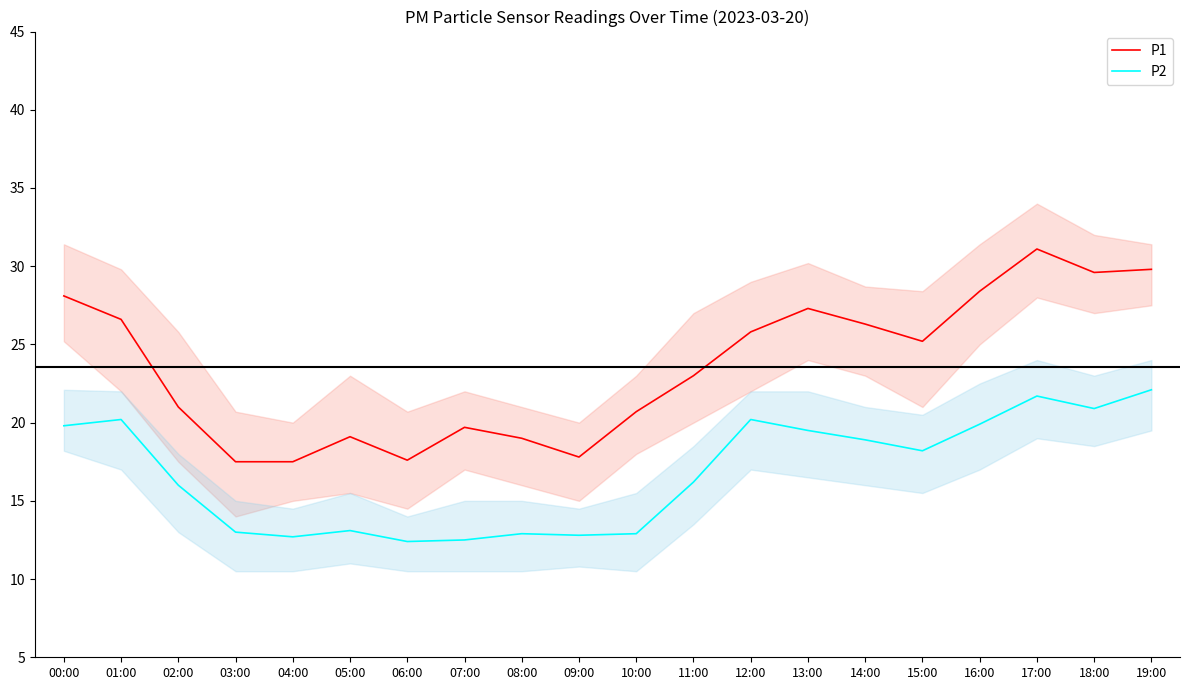

What is the difference between the second highest and minimum values in the P1 series?

12.3